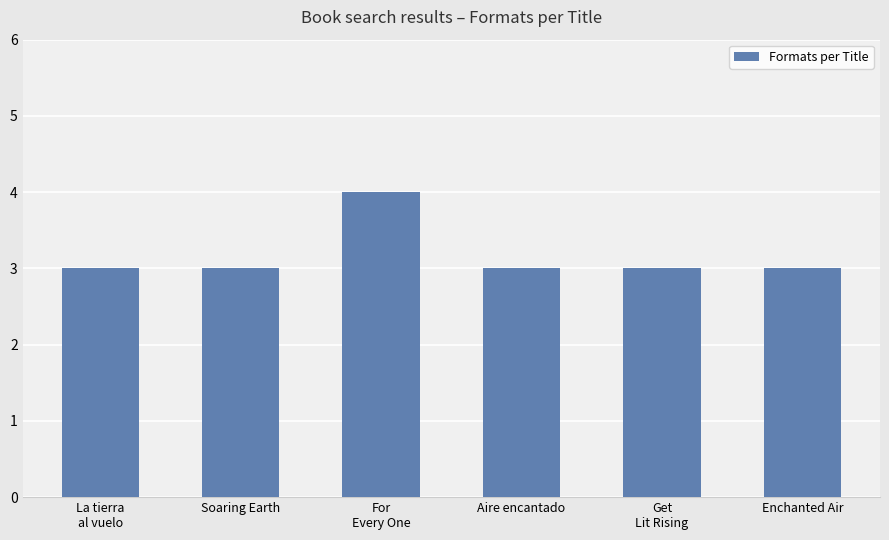

How many bars are there in total?

6